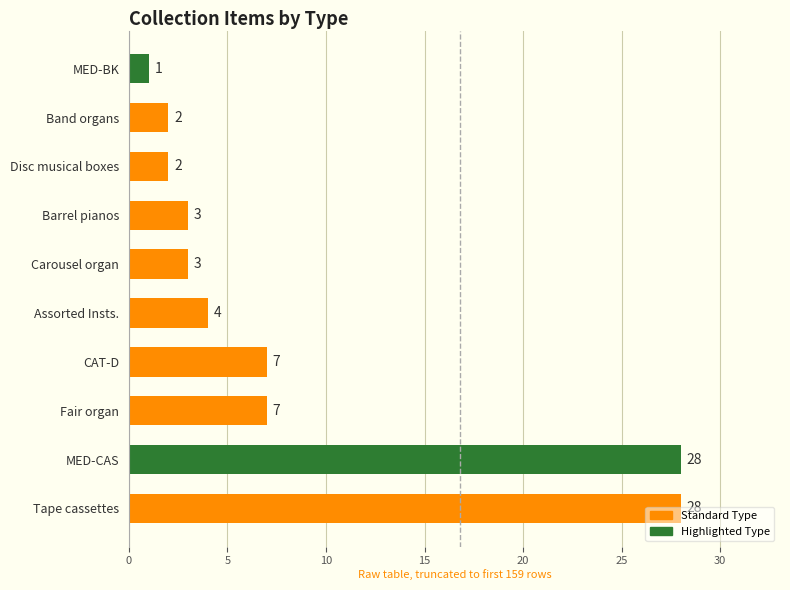

Are the bars grouped side by side (vs. stacked)?

No